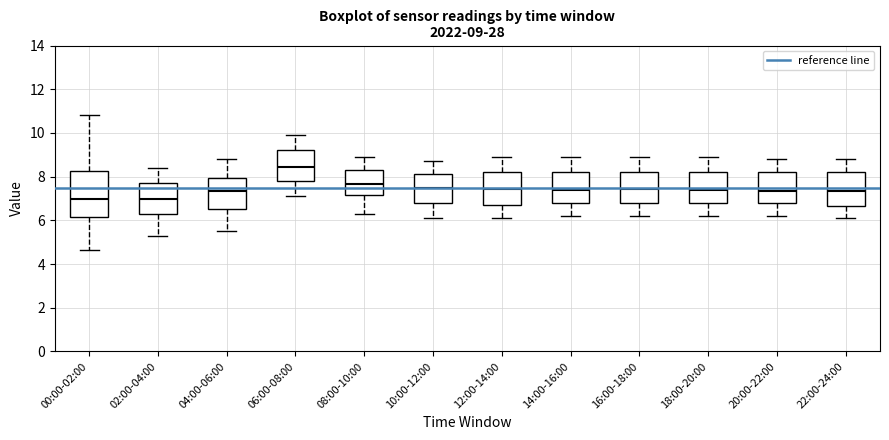

Which box is the tallest, from its lower edge to its upper edge?

00:00-02:00